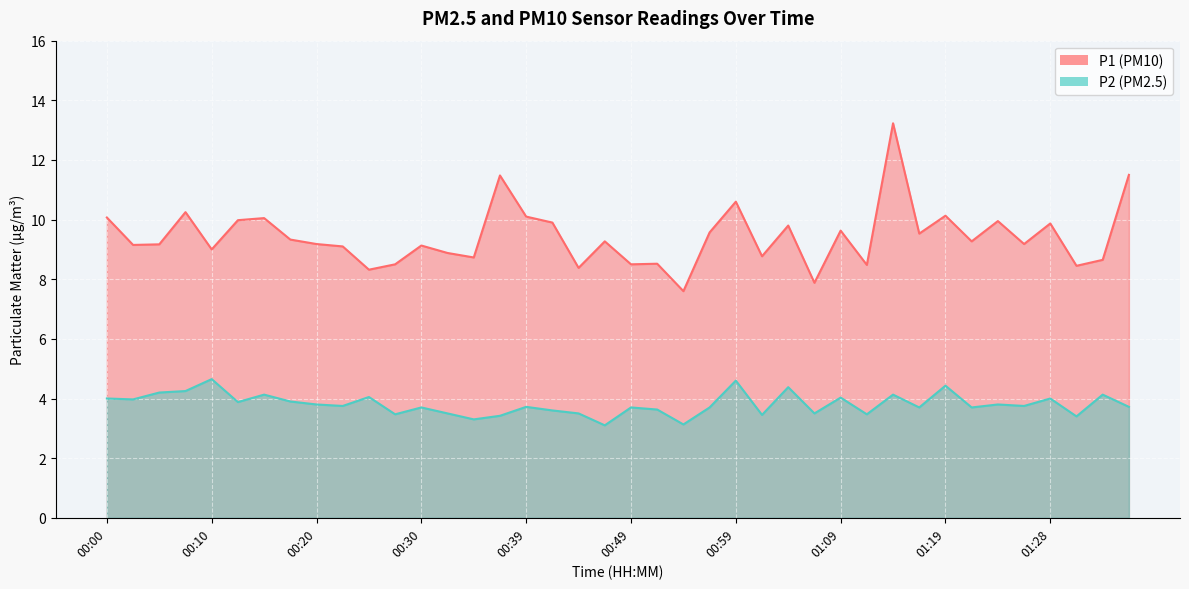

Which category has the highest value in the P2 series?

00:10